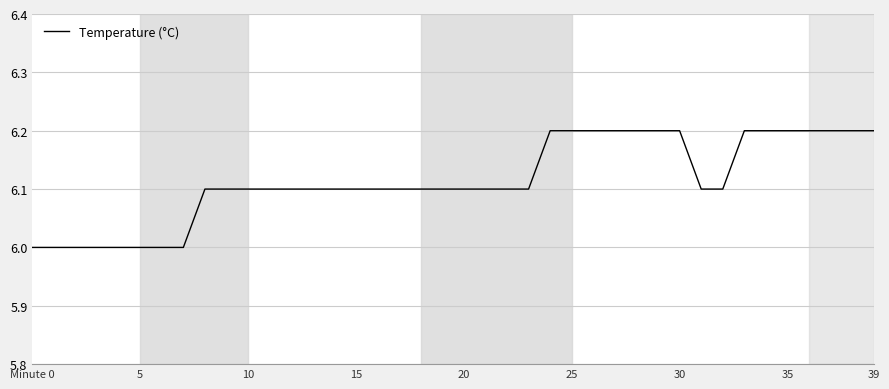

What is the value of the 10th point from the left?

6.1